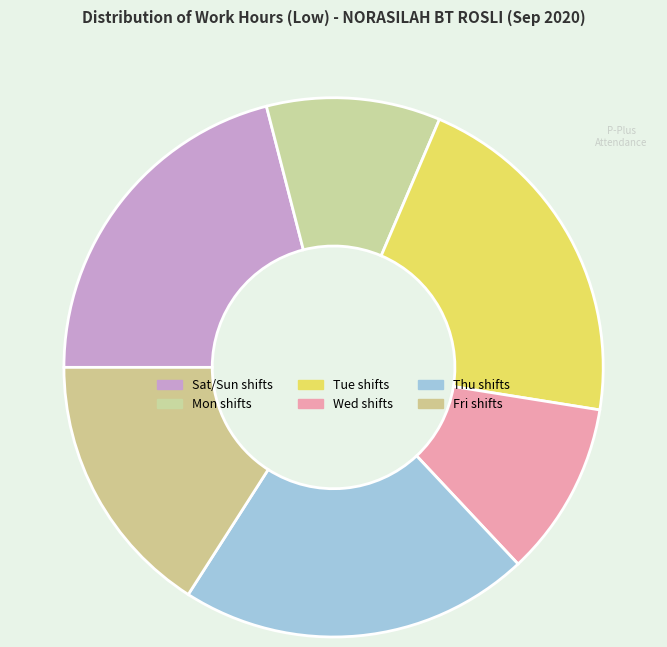

How many segments does this pie chart have?

6